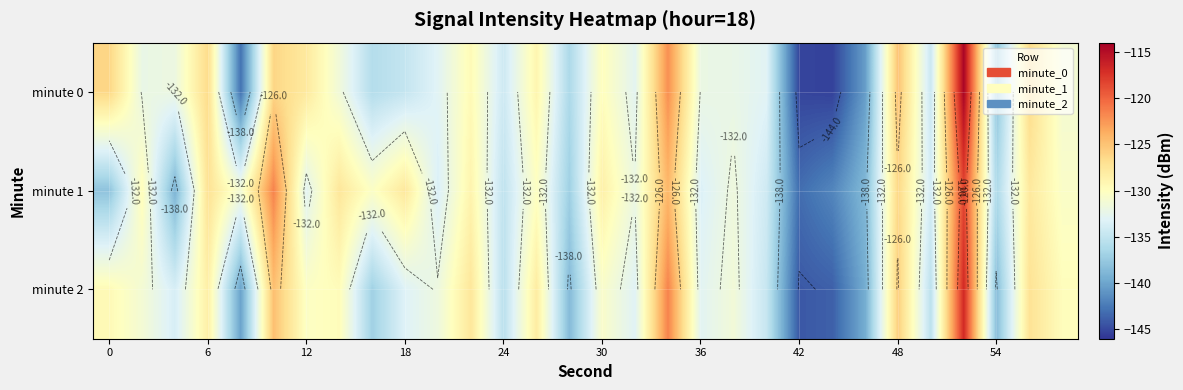

What is the greatest value displayed?

-114.4